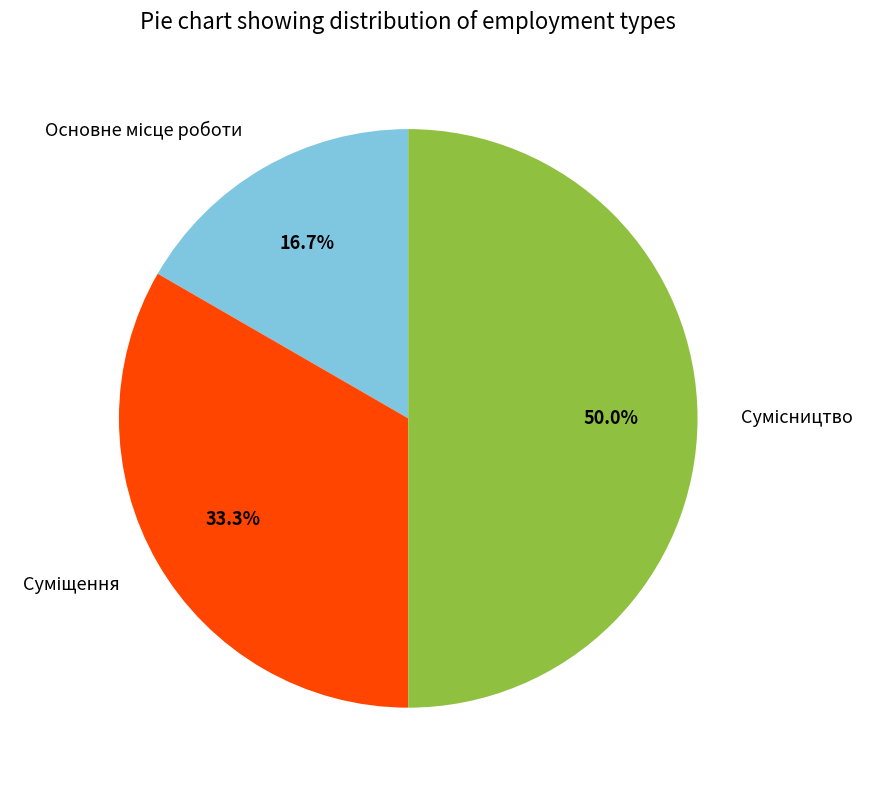

To the nearest percent, what portion does Суміщення represent?

33%